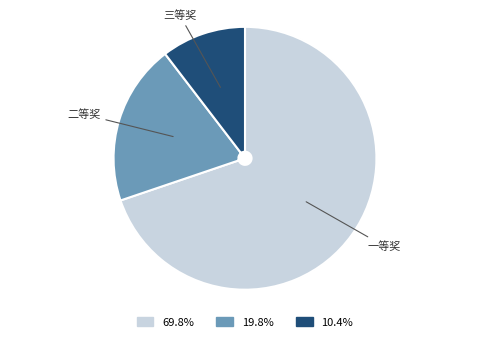

Is there a majority slice in this chart?

Yes